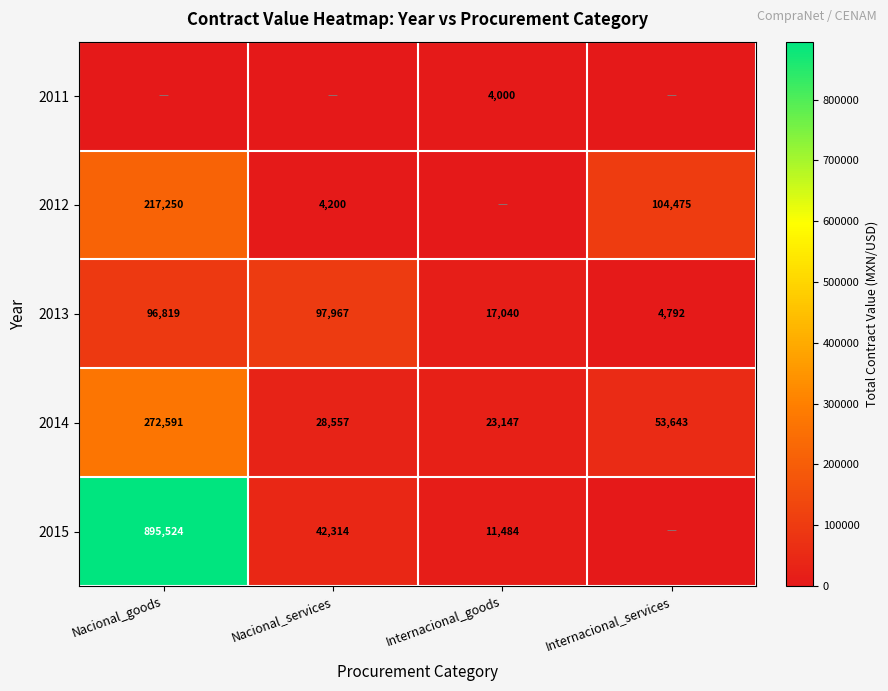

Which label corresponds to the largest value in the chart?

Nacional_goods